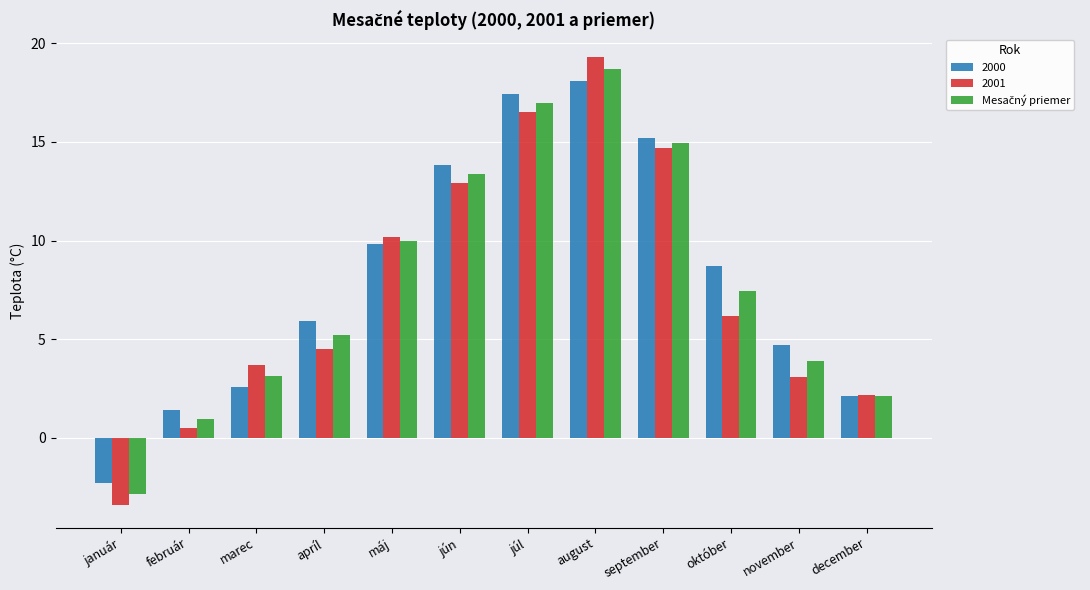

What is the label of the 8th bar from the left?

august